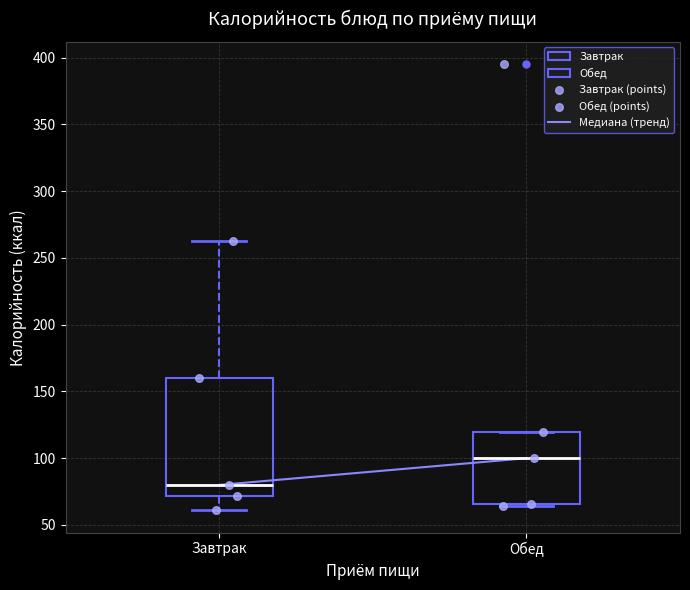

Reading left to right, read every box against the y-axis: the position of its median line, the range the box covers, and the ends of its whiskers. The values are not printed on the chart, so give them approximately, as read against the axis.

Завтрак: median 80, box 70 to 160, whiskers 60 to 265
Обед: median 100, box 65 to 120, whiskers 65 (just below the box's lower edge) to 120